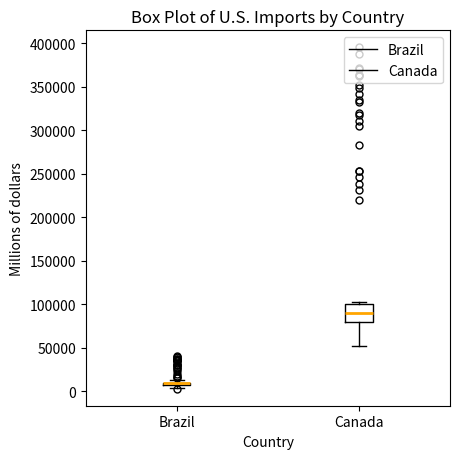

Where is the lower edge of the box for Brazil on the y-axis? The values are not printed on the chart, so give them approximately, as read against the axis.

5000